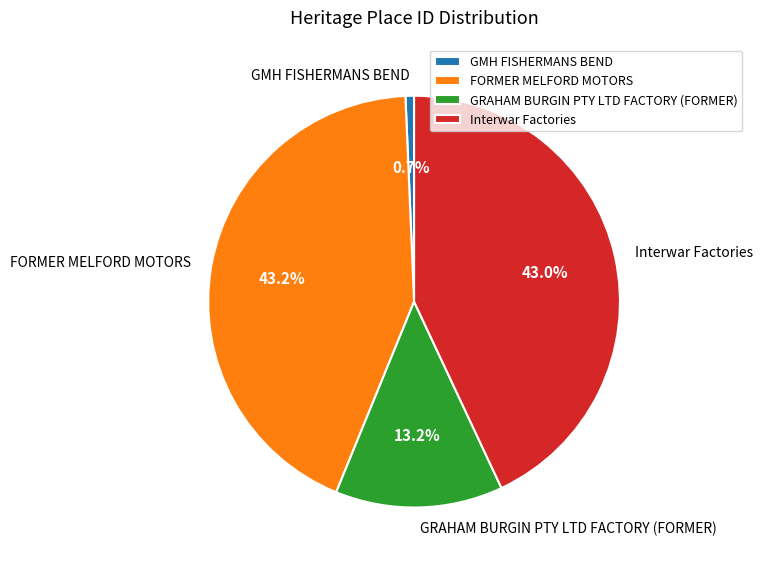

How many slices are in this pie chart?

4